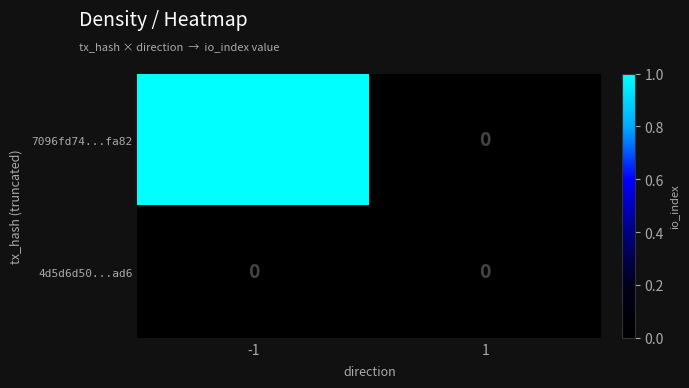

Which series has the widest spread of values?

7096fd74...fa82